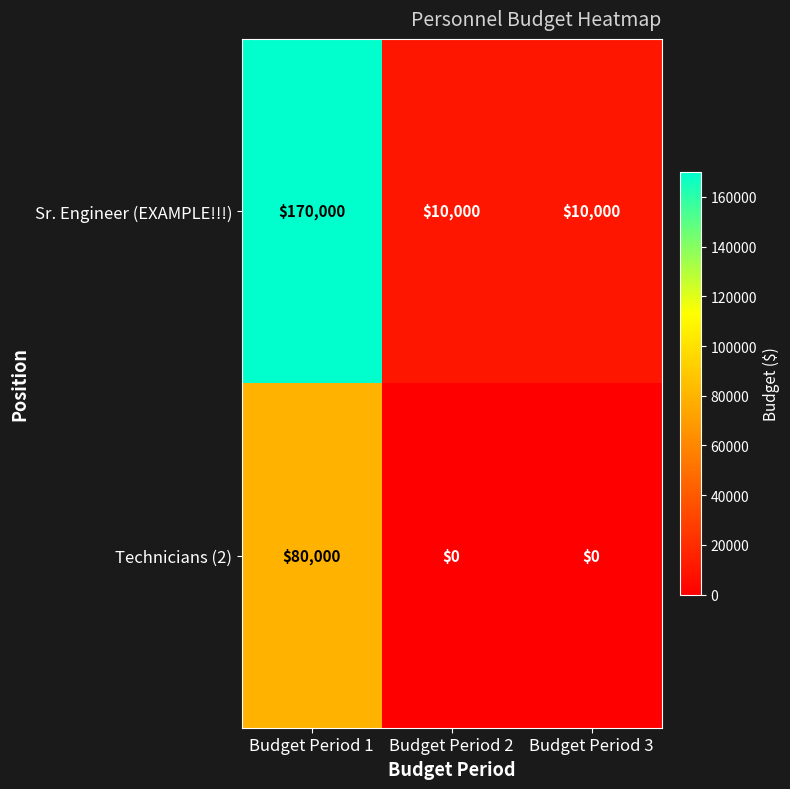

Between Budget Period 1 and Budget Period 2, which series saw the biggest shift?

Sr. Engineer (EXAMPLE!!!)